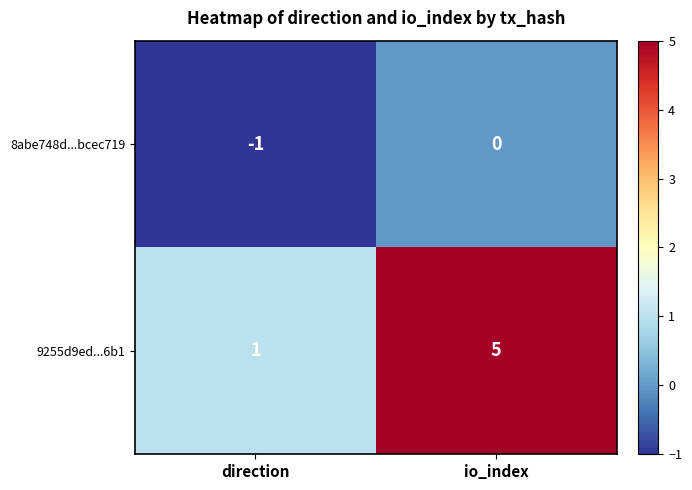

The value of 9255d9ed...6b1 at direction is 1. True or false?

True